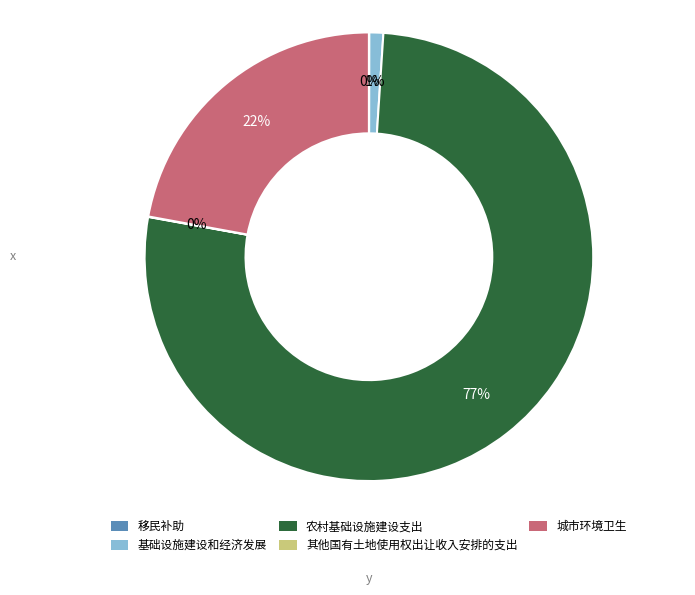

The 农村基础设施建设支出 slice represents 65% of the pie. True or false?

False